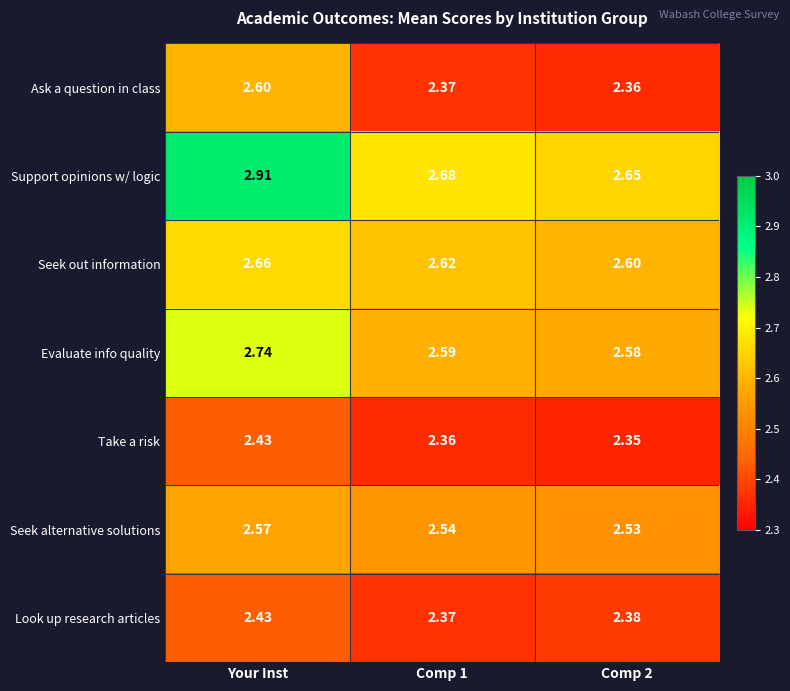

Which series has the widest spread of values?

Support opinions w/ logic